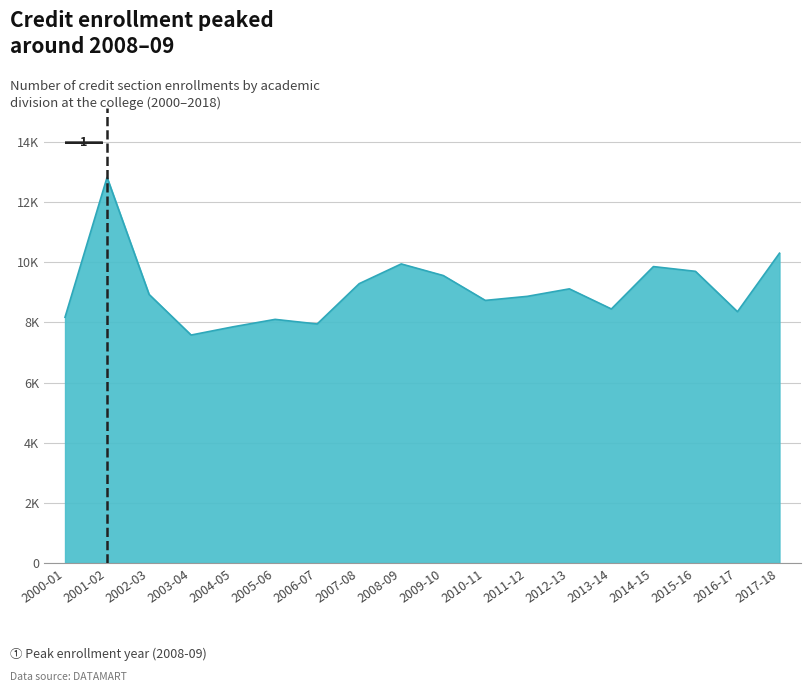

Does the chart have visible grid lines?

Yes